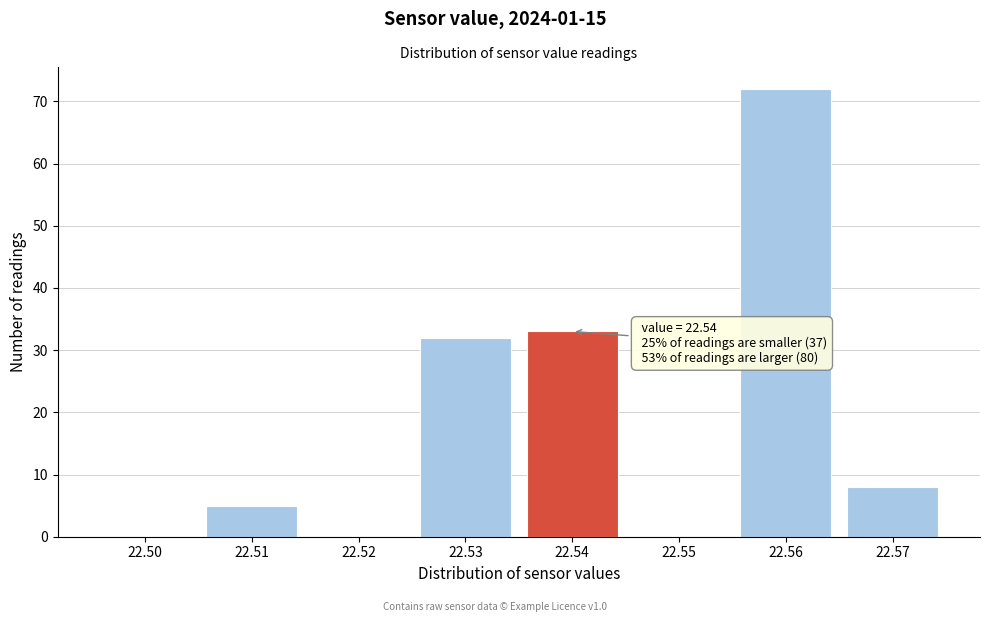

Reading left to right, extract all data points from this chart.

22.50=0	22.51=5	22.52=0	22.53=32	22.54=33	22.55=0	22.56=72	22.57=8